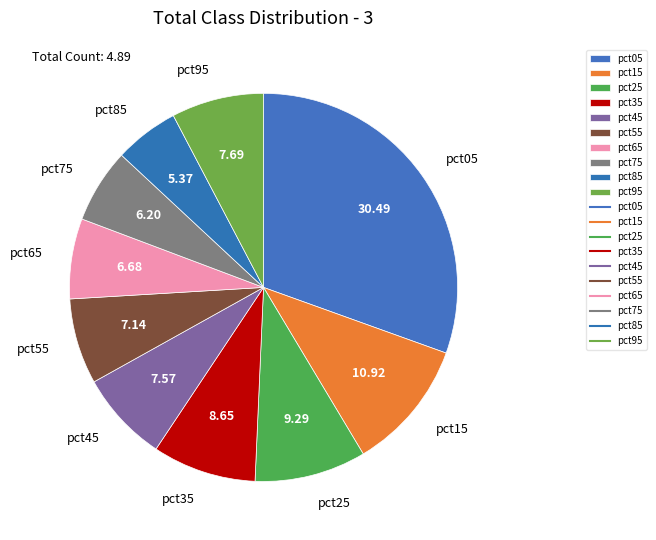

Does pct25 represent more than half of the total?

No